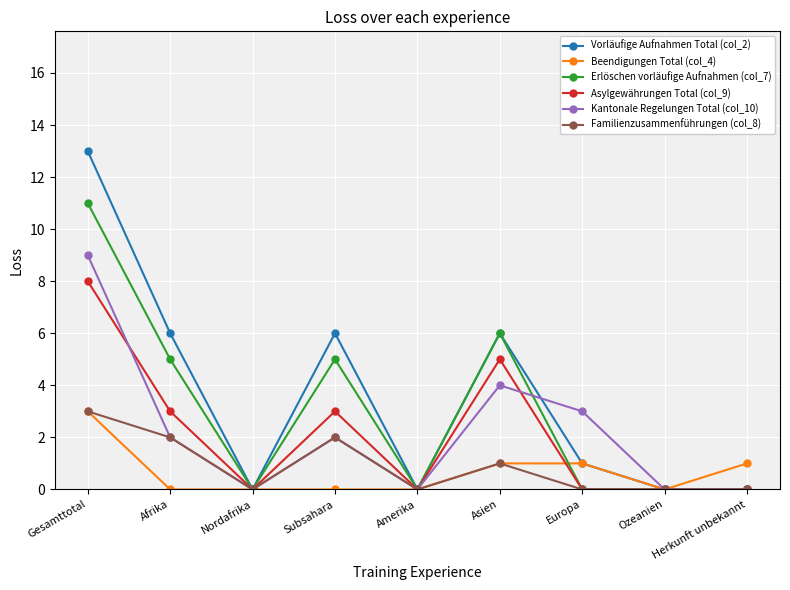

What is the total value across all series at Afrika?

18